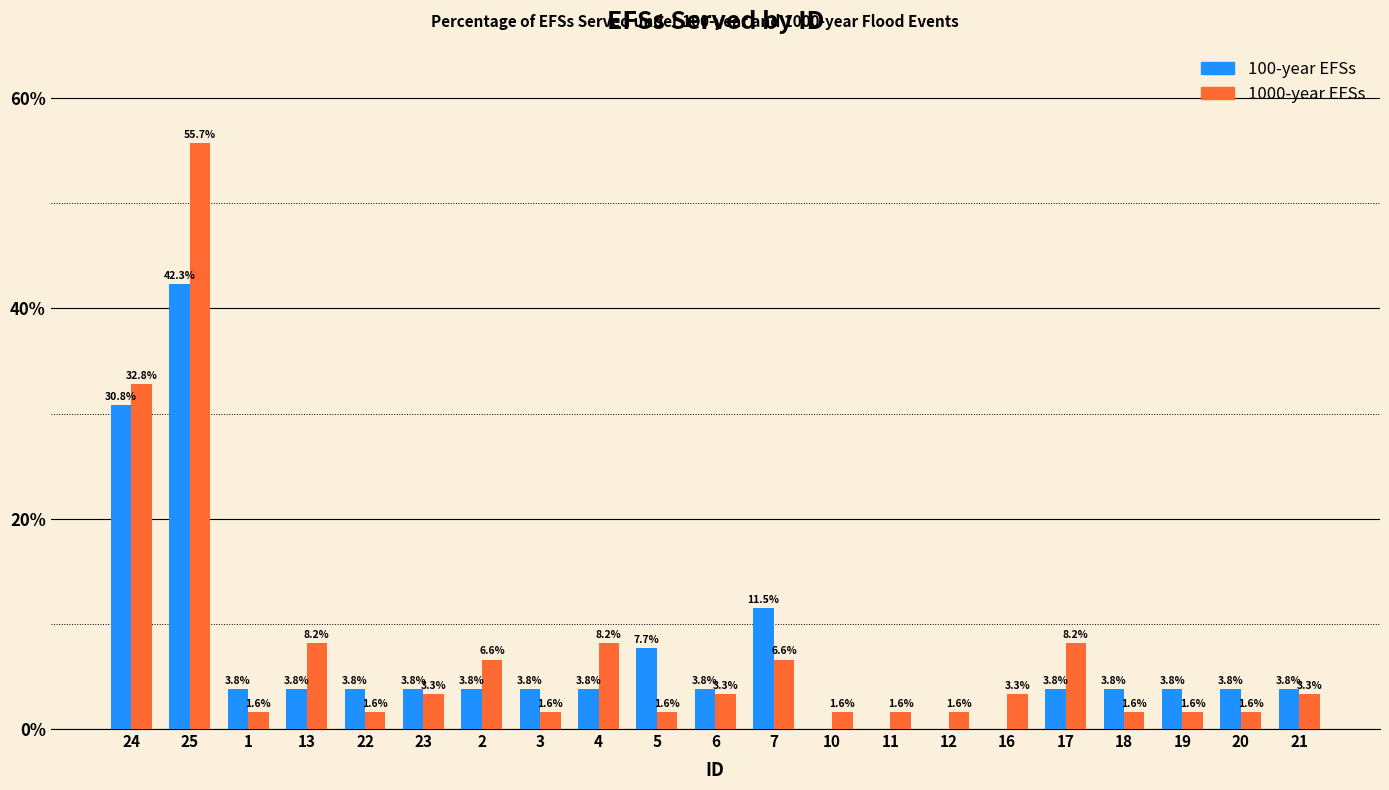

Reading left to right, transcribe all the data shown in this chart.

100-year EFSs: 24=30.8	25=42.3	1=3.8	13=3.8	22=3.8	23=3.8	2=3.8	3=3.8	4=3.8	5=7.7	6=3.8	7=11.5	10=0.0	11=0.0	12=0.0	16=0.0	17=3.8	18=3.8	19=3.8	20=3.8	21=3.8
1000-year EFSs: 24=32.8	25=55.7	1=1.6	13=8.2	22=1.6	23=3.3	2=6.6	3=1.6	4=8.2	5=1.6	6=3.3	7=6.6	10=1.6	11=1.6	12=1.6	16=3.3	17=8.2	18=1.6	19=1.6	20=1.6	21=3.3